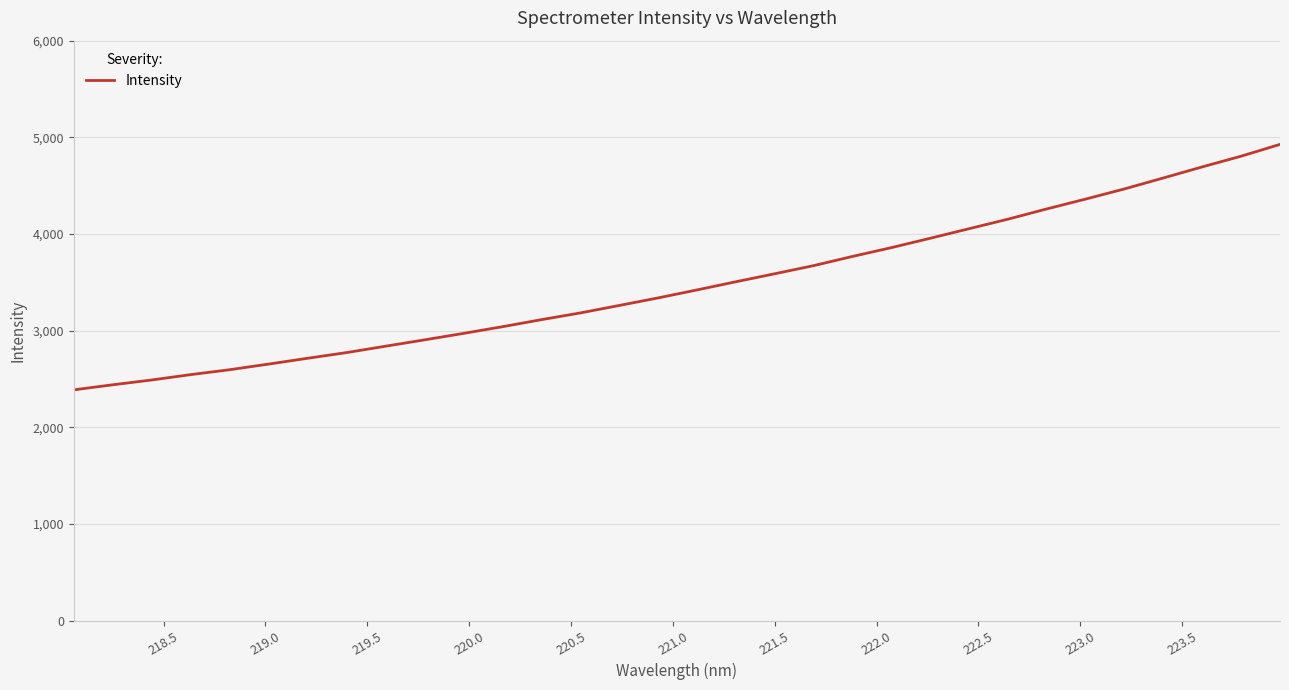

What is the average value?

3478.3